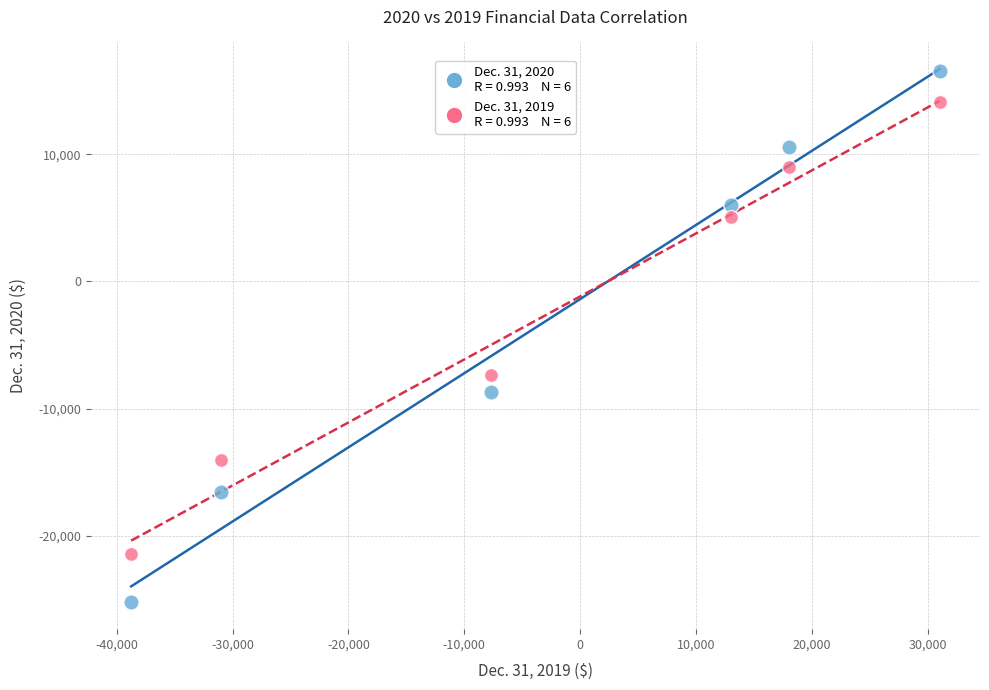

Across all series, what Y value is closest to -4343?

-7383.9